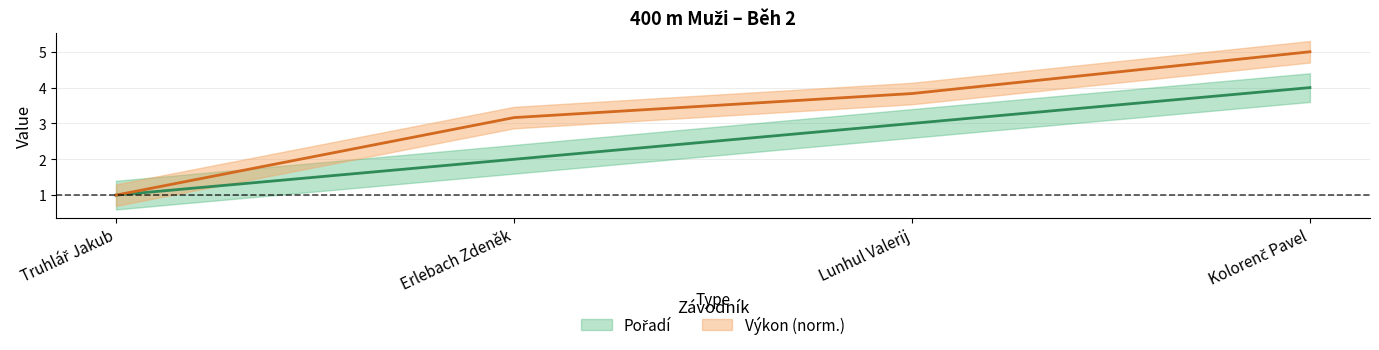

Between Lunhul Valerij and Erlebach Zdeněk, which is larger?

Lunhul Valerij